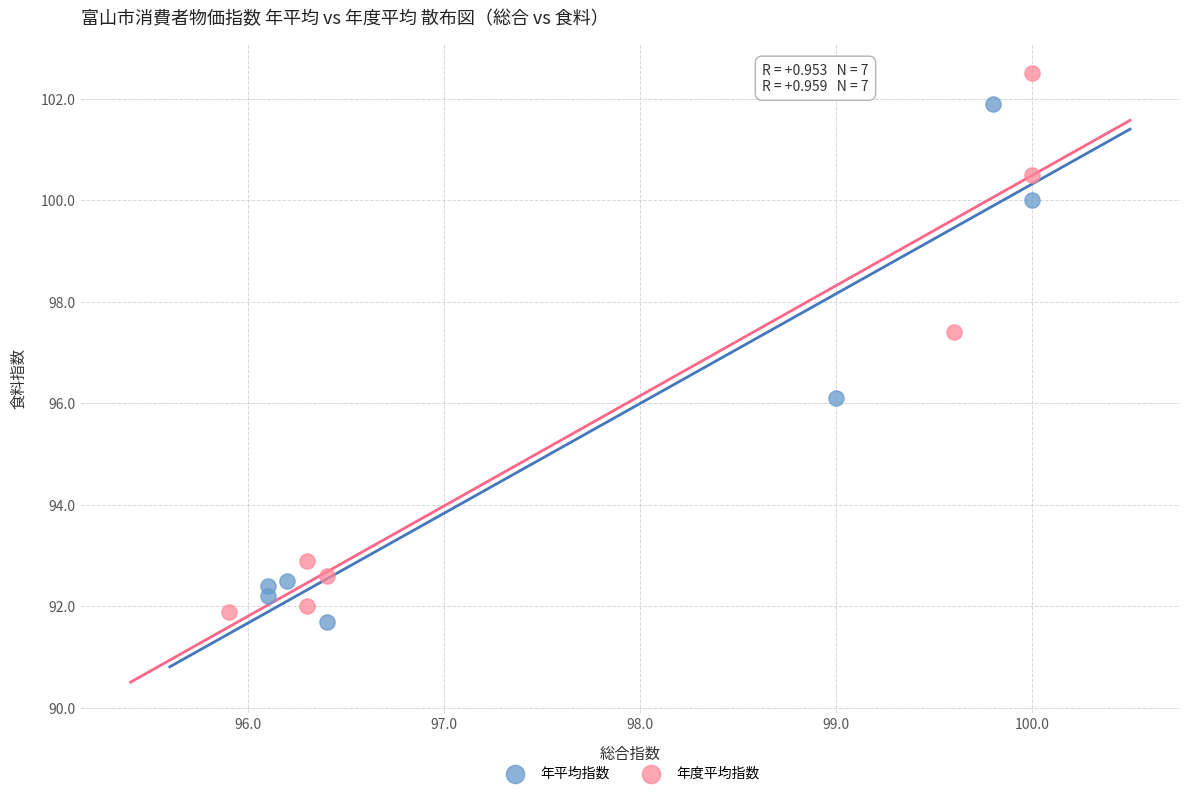

Which series has the widest spread of Y values?

年度平均指数